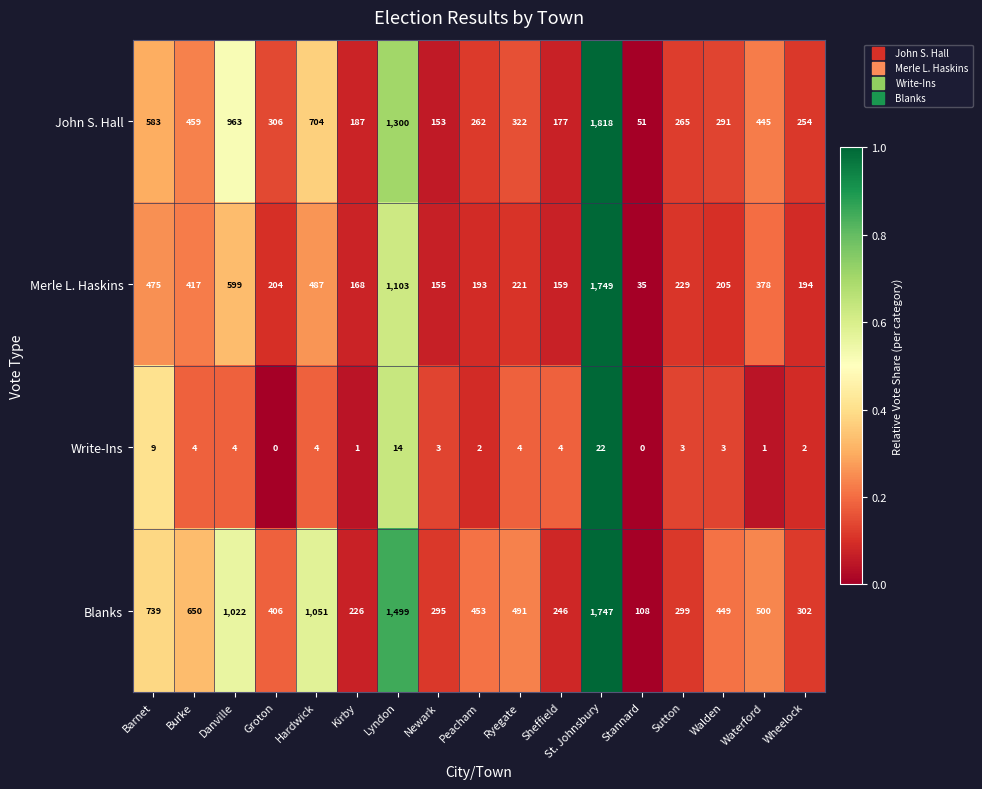

Where is Blanks nearest to the value 927?

Danville